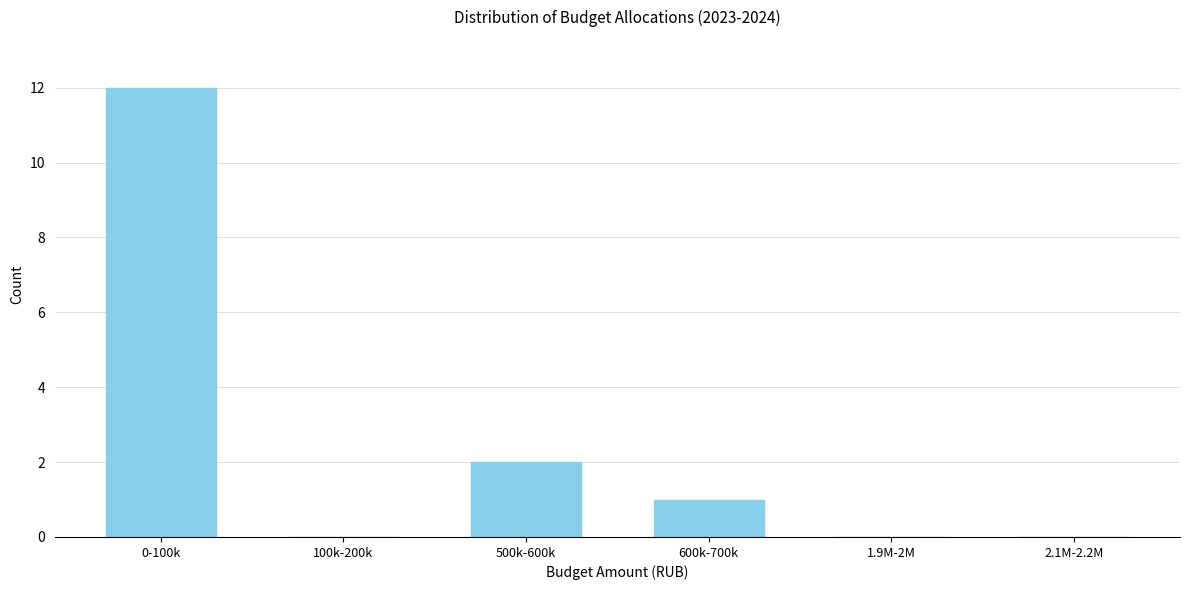

Reading right to left, extract all data points from this chart.

2.1M-2.2M=0	1.9M-2M=0	600k-700k=1	500k-600k=2	100k-200k=0	0-100k=12